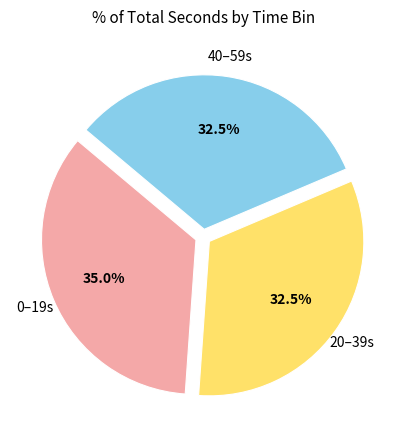

Which slice is the largest?

0–19s